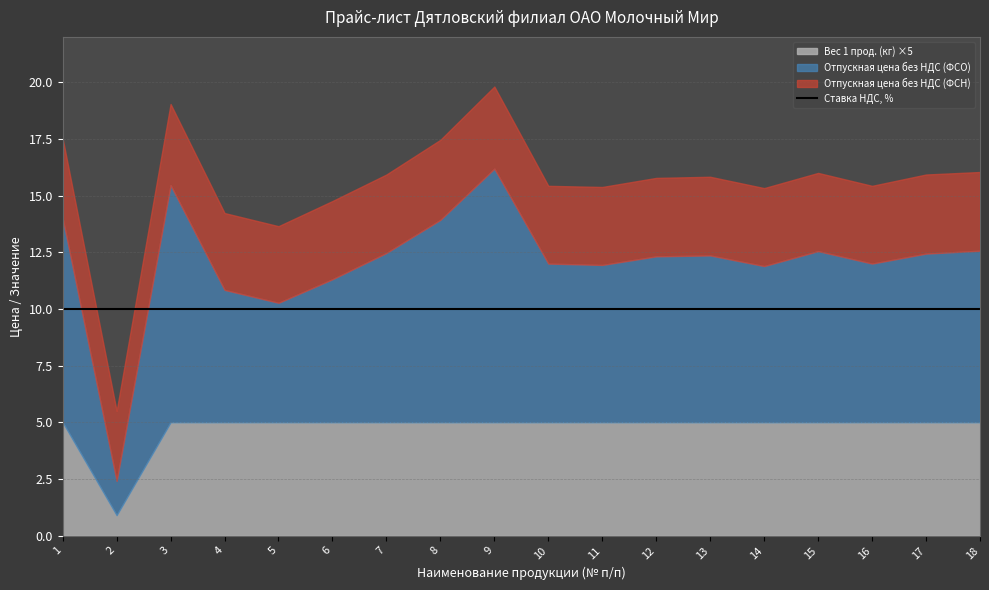

True or false: Ставка НДС % and Вес 1 прод. (кг) intersect in this chart.

False